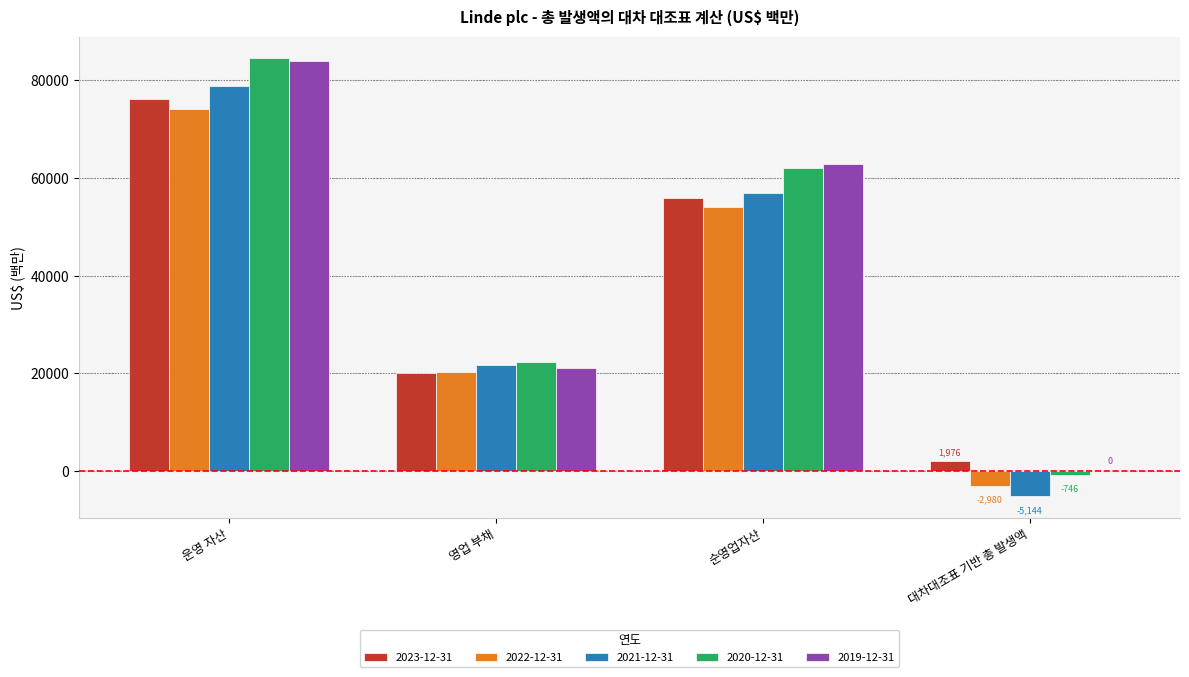

At which category is the sum across all series the highest?

운영 자산